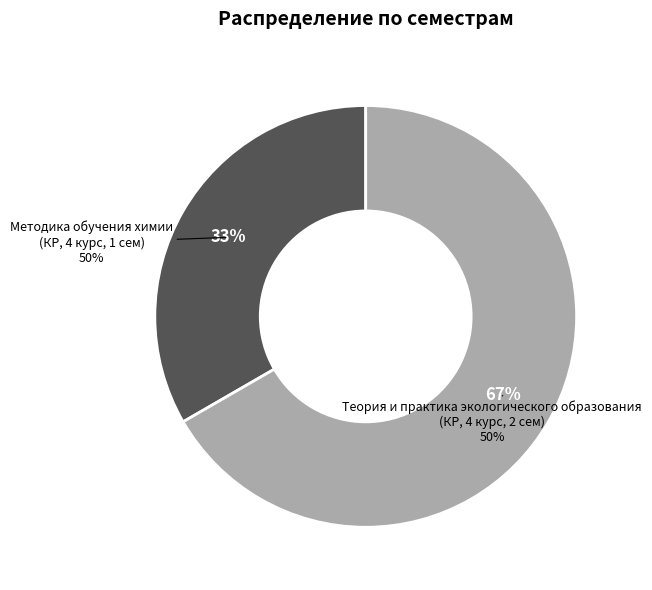

Which slice is the smallest?

Методика обучения химии
(КР, 4 курс, 1 сем)